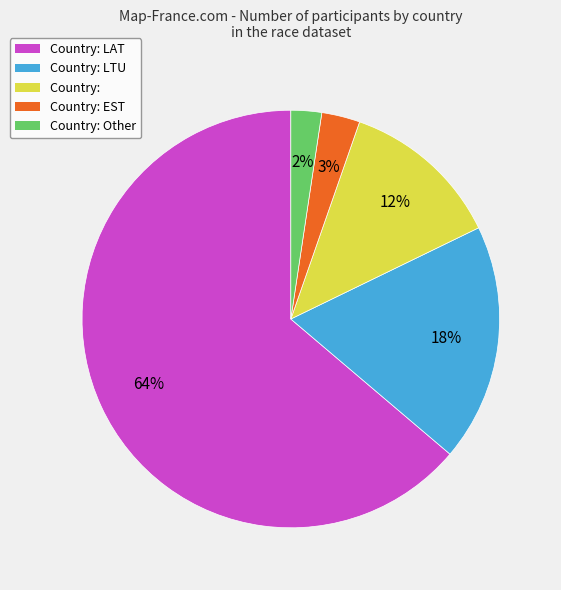

Which has a higher value, Country: LTU or Country: LAT?

Country: LAT